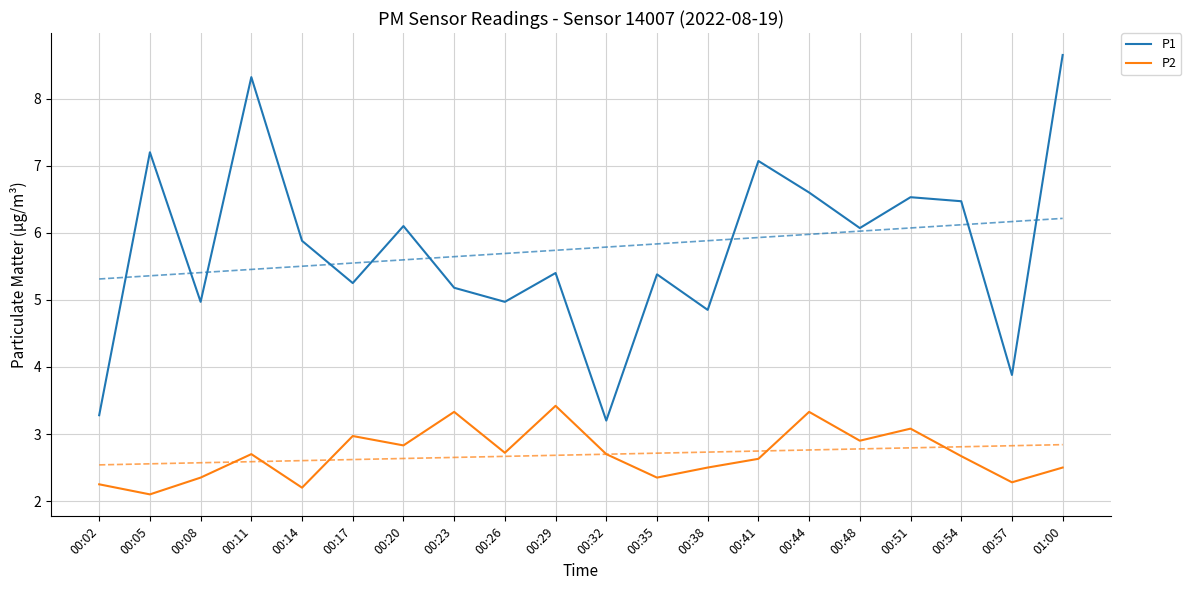

What is the label of the 13th point from the right?

00:23